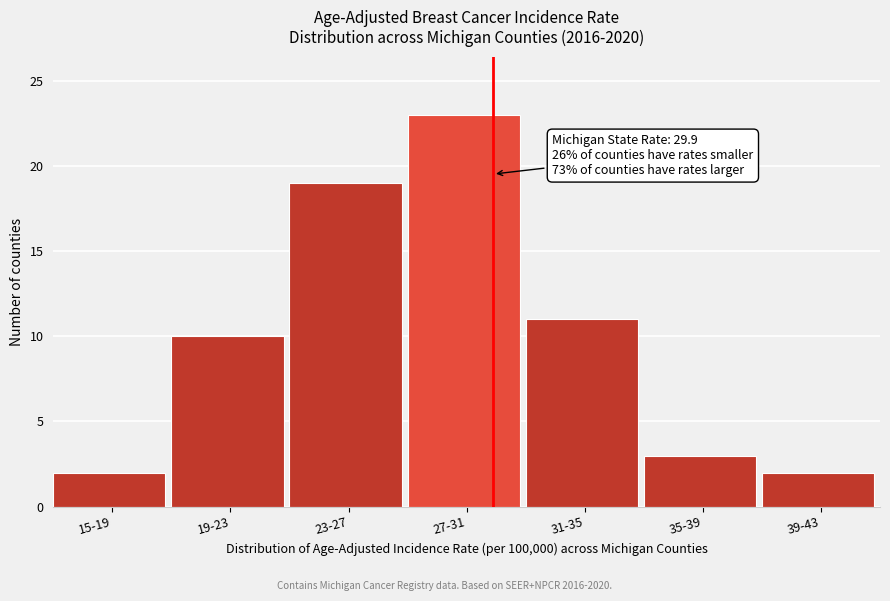

Reading right to left, transcribe all the data shown in this chart.

2	3	11	23	19	10	2